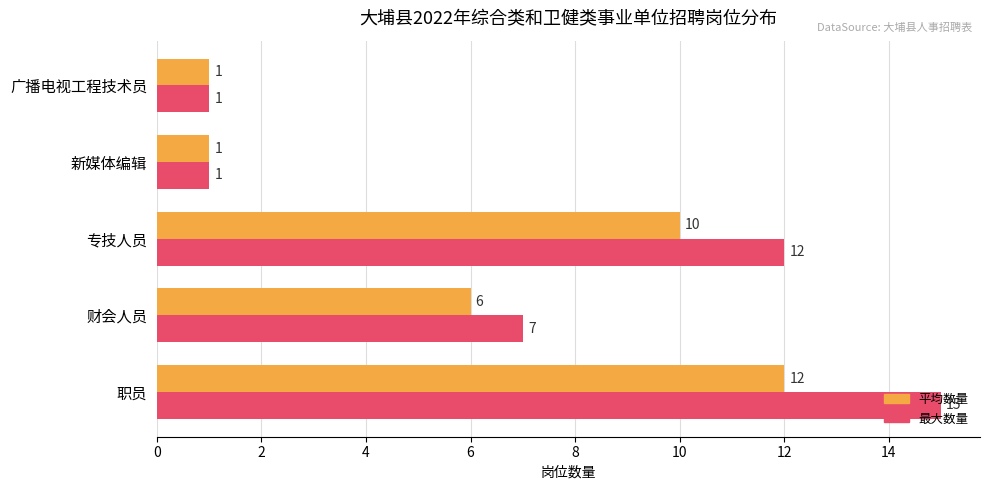

How many data points in 最大数量 are less than 7?

2